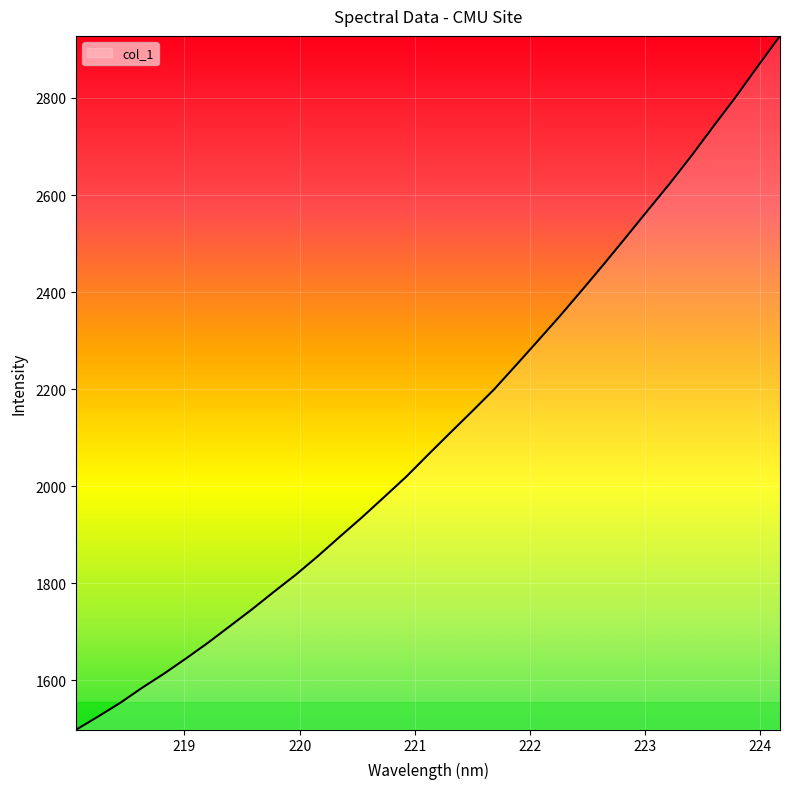

What is the smallest value displayed?

1497.8